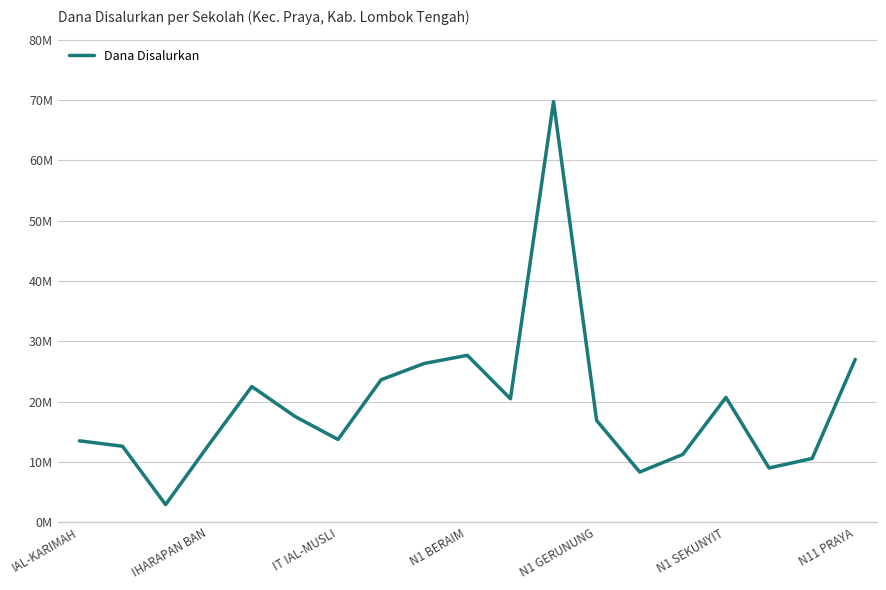

What is the difference between the maximum and minimum values?

66825000